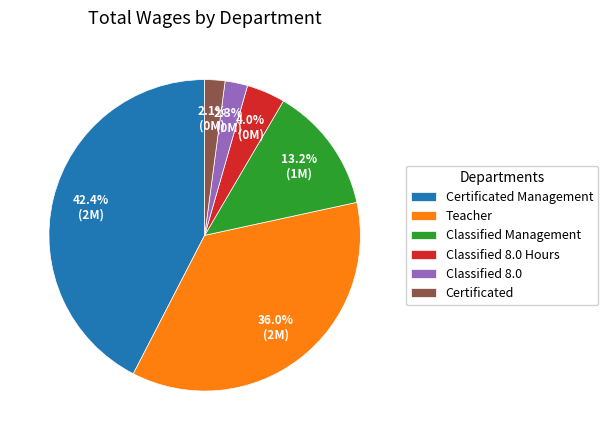

What is the ratio of the value at Classified 8.0 Hours to the value at Certificated Management?

0.1